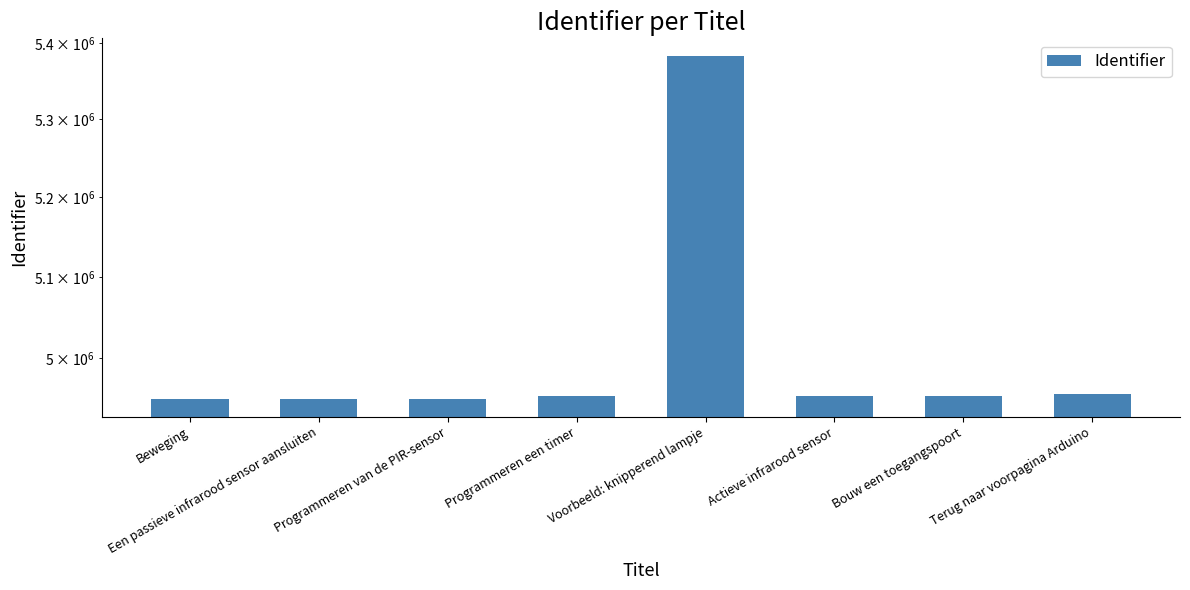

Does the chart contain stacked bars?

No